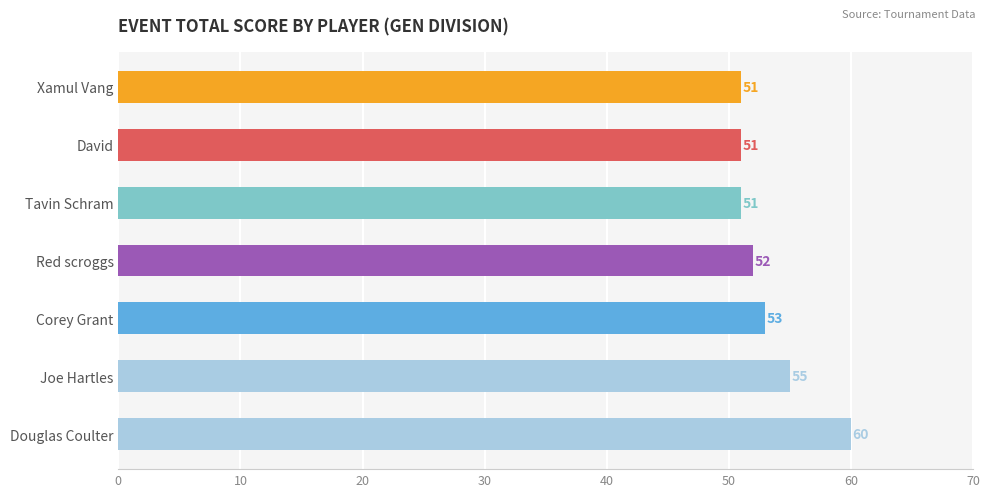

What position from the top is Tavin Schram?

3